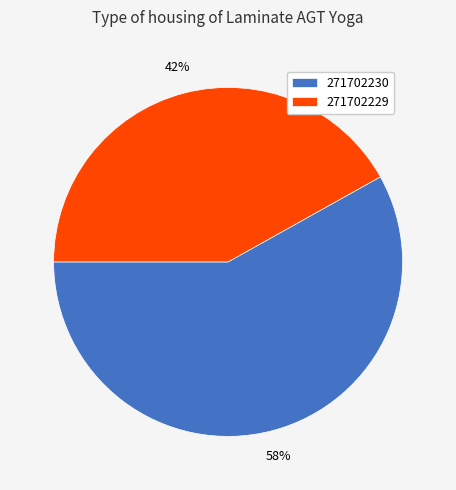

Approximately how many times larger is the value at 271702230 compared to 271702229?

1.4